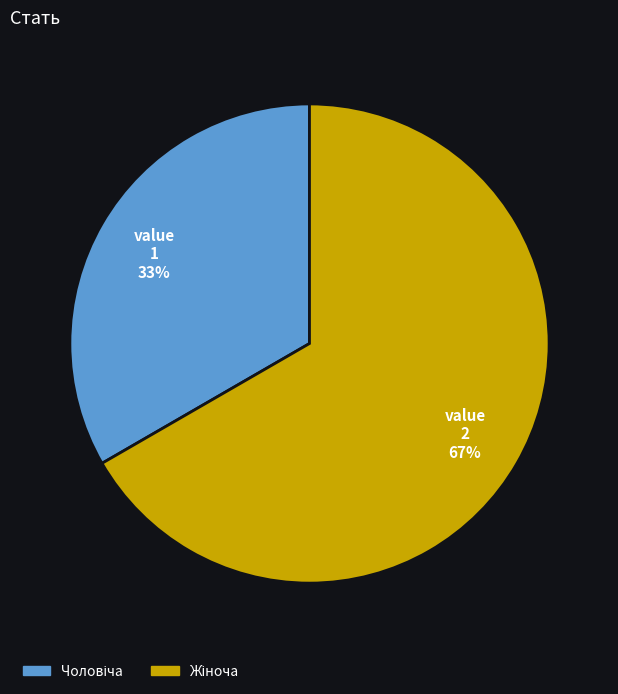

To the nearest percent, what is the average slice percentage?

50%